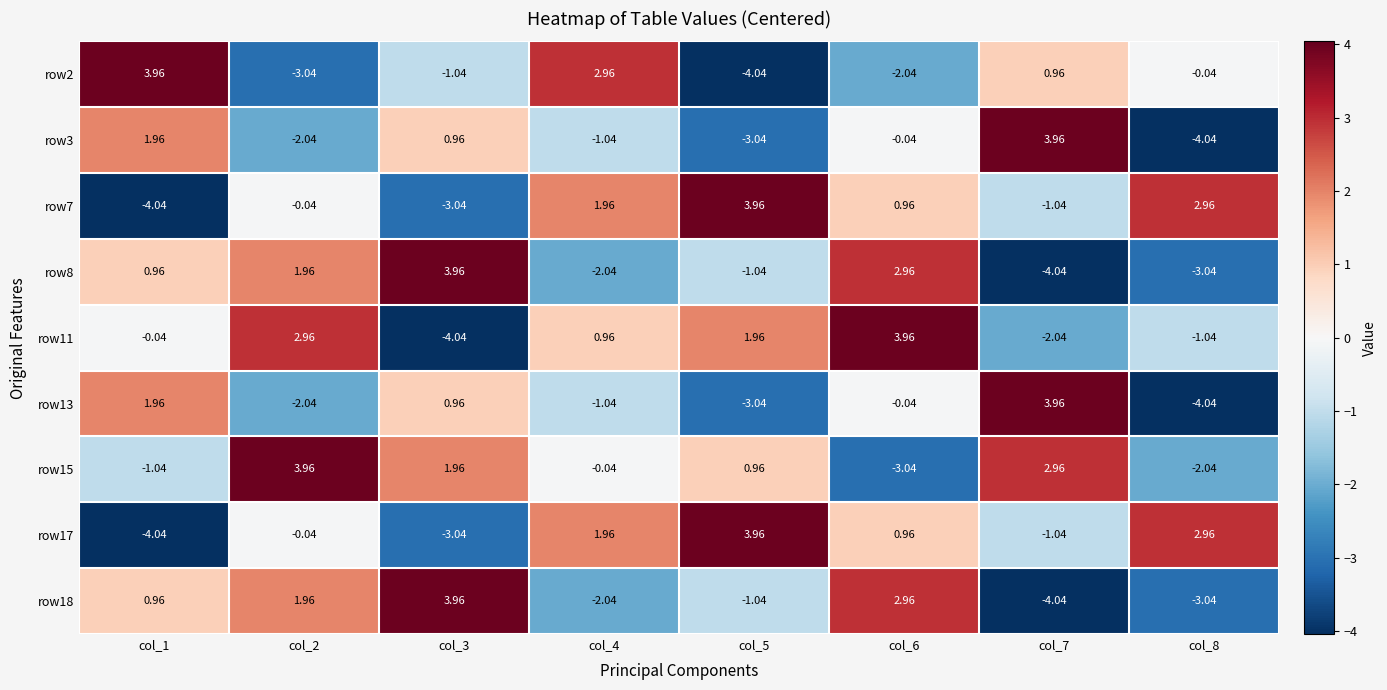

Is the value of row13 at col_5 greater than the value of row7 at col_4?

No